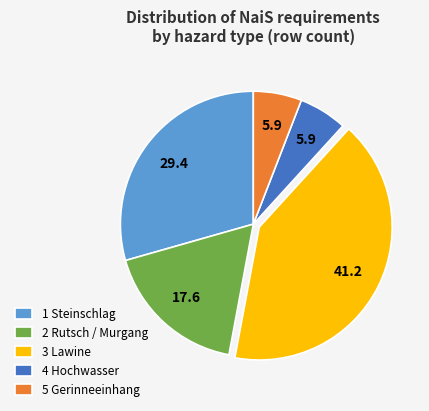

Which has a higher value, 1 Steinschlag or 3 Lawine?

3 Lawine